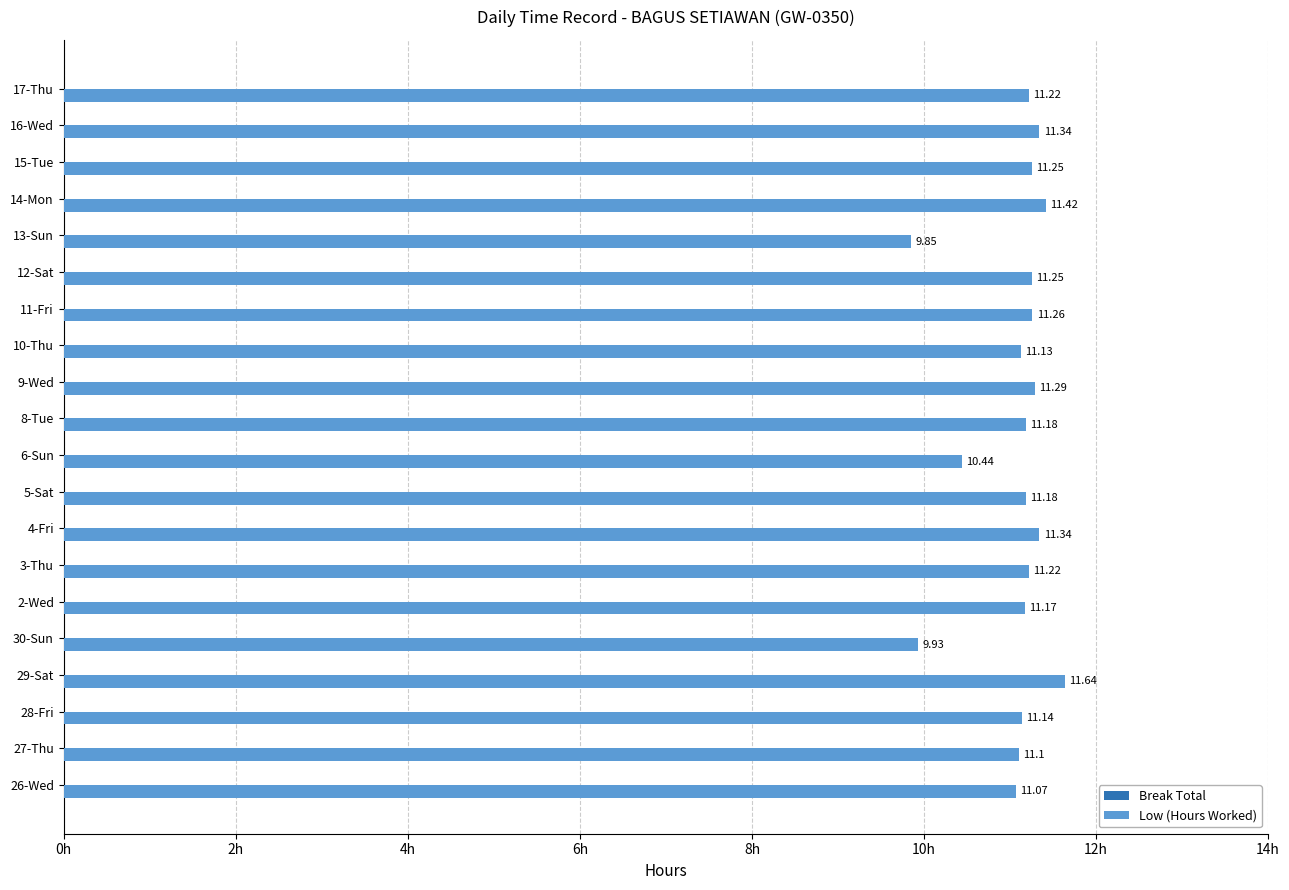

What is the difference between the maximum and second lowest values?

1.7